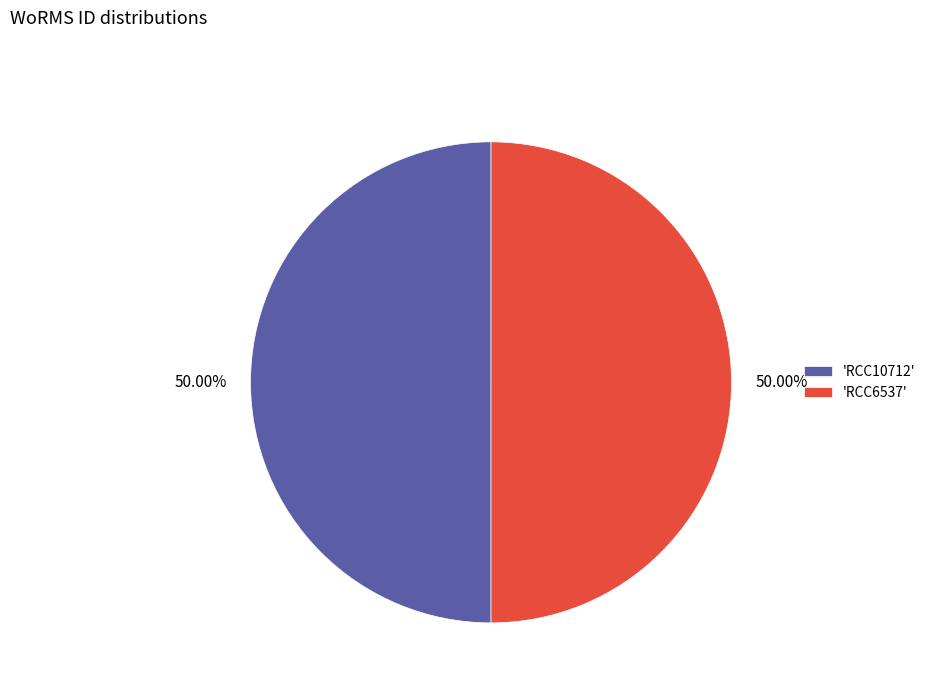

What is the ratio of the value at 'RCC6537' to the value at 'RCC10712'?

1.0